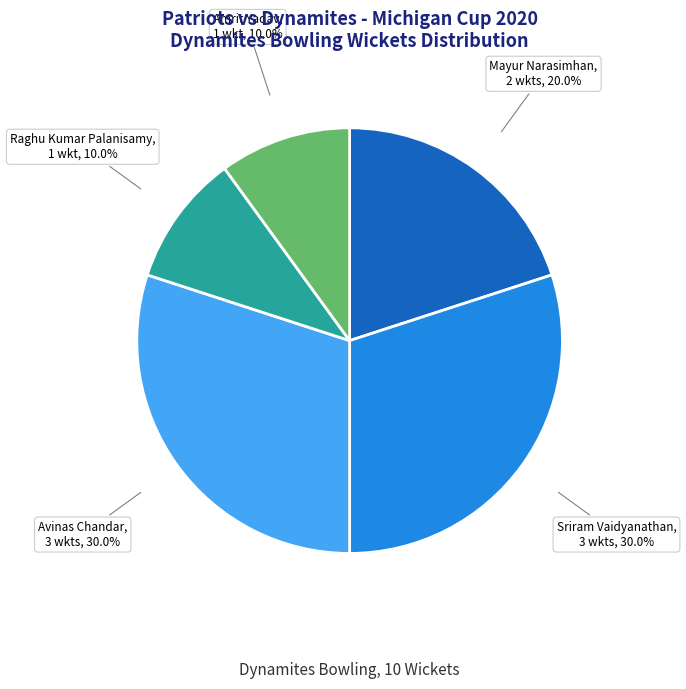

Which has a higher value, Amrit Yadav or Avinas Chandar?

Avinas Chandar